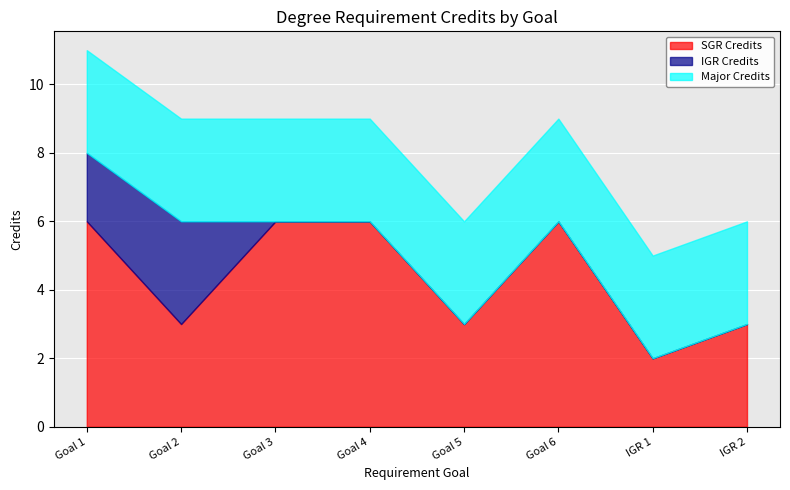

What is the average value of the Major Credits series?

3